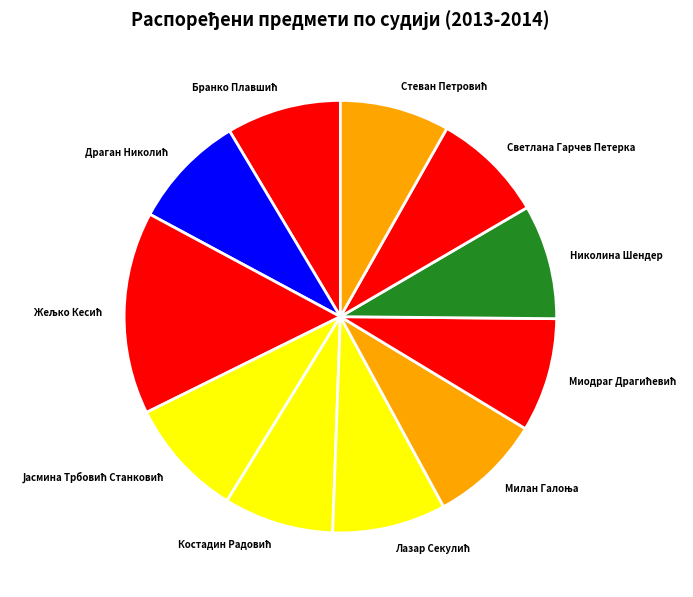

Is there a majority slice in this chart?

No